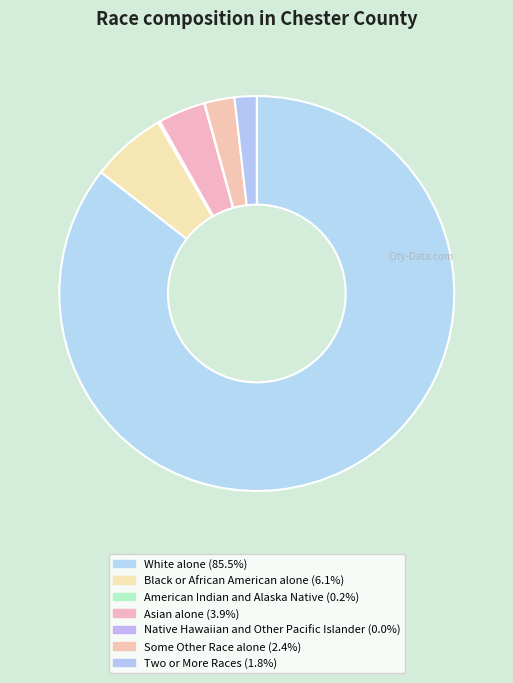

To the nearest percent, what percentage of the pie is Two or More Races?

2%